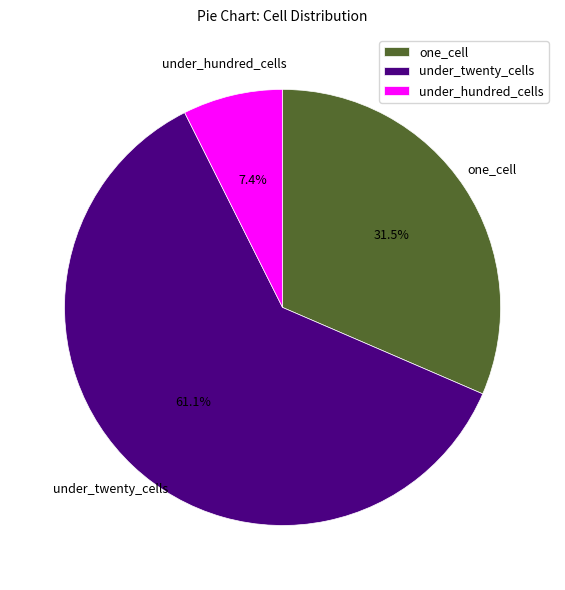

Combined, what portion of the pie is one_cell and under_twenty_cells?

92.6%